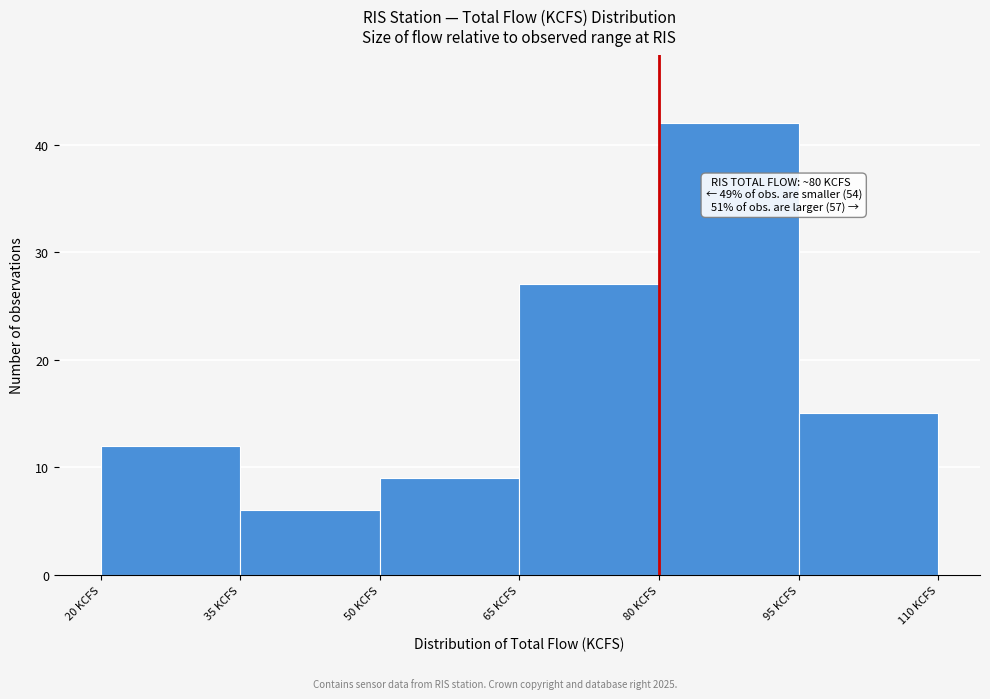

Over which range of the x-axis is the bar tallest?

80 to 95